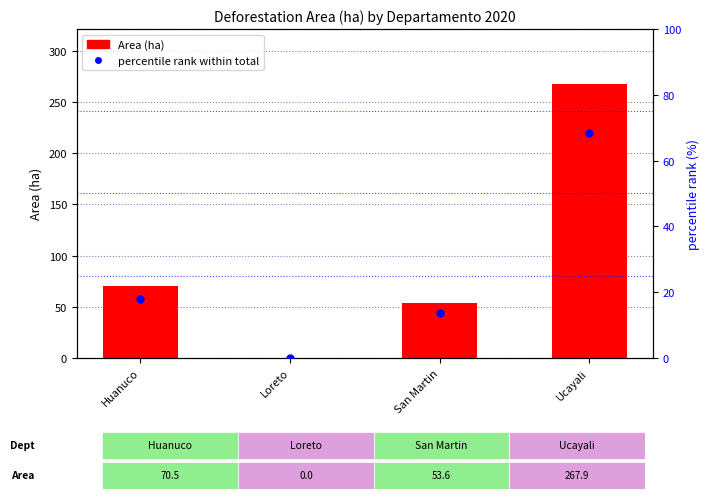

Which series has the widest spread of Y values?

Area (ha)